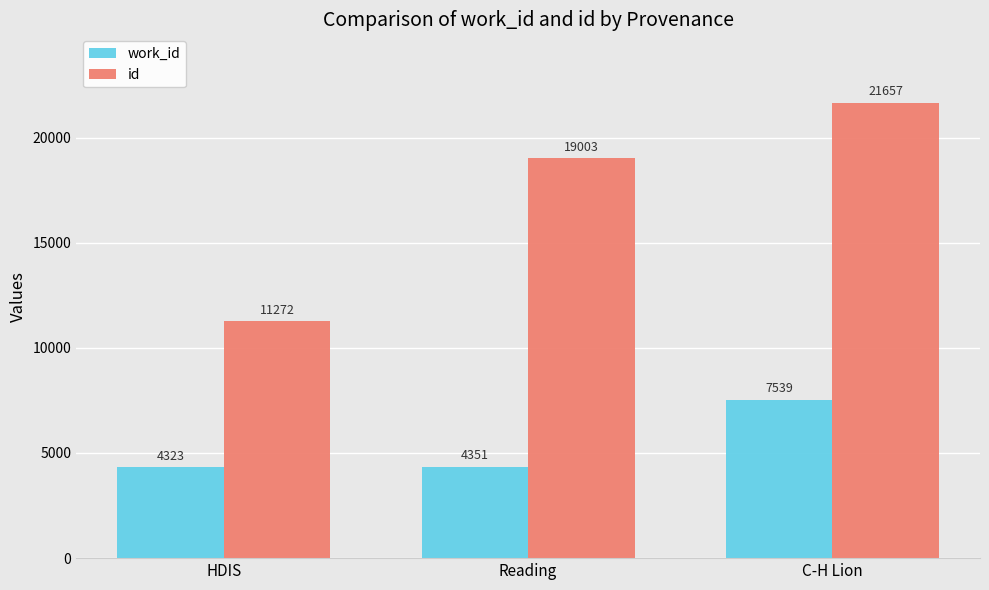

Where is work_id nearest to the value 5931?

Reading